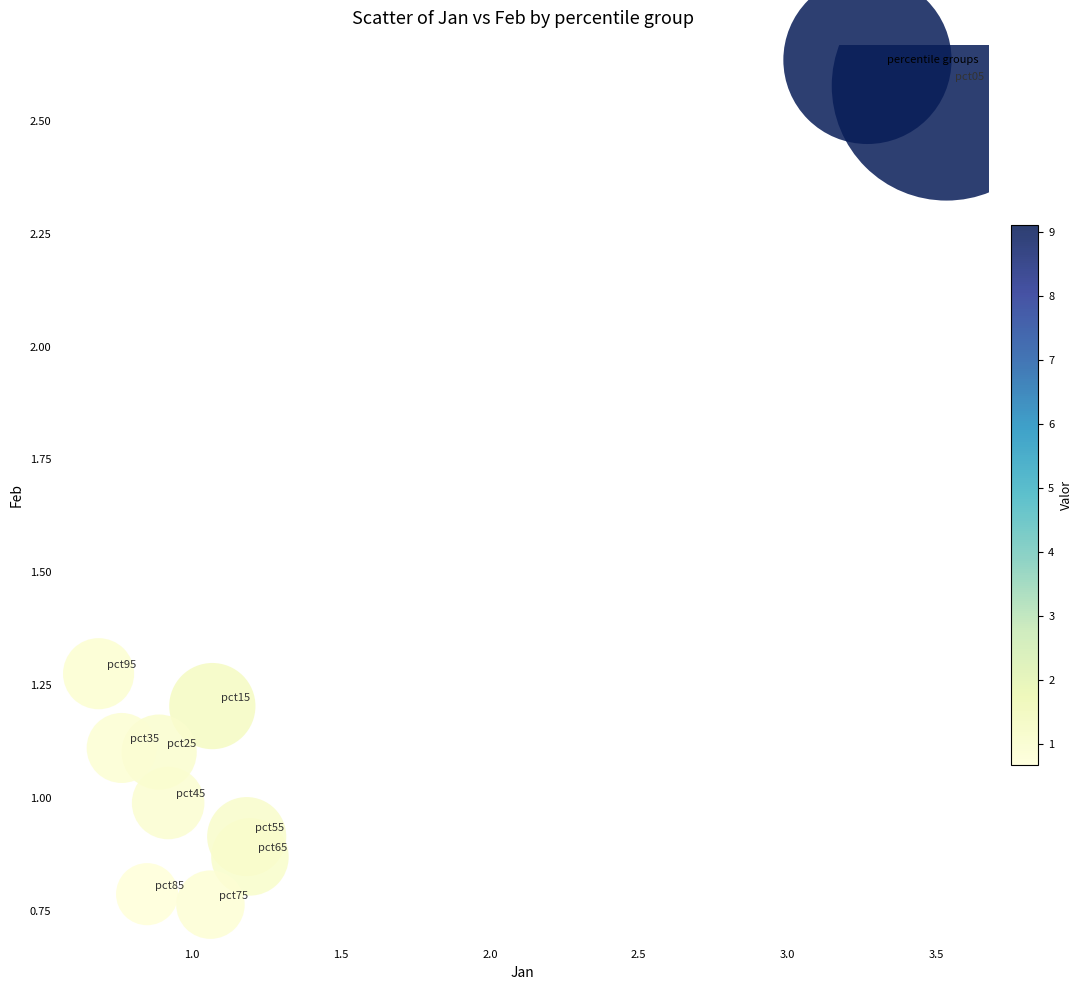

What is the average Y value?

1.2